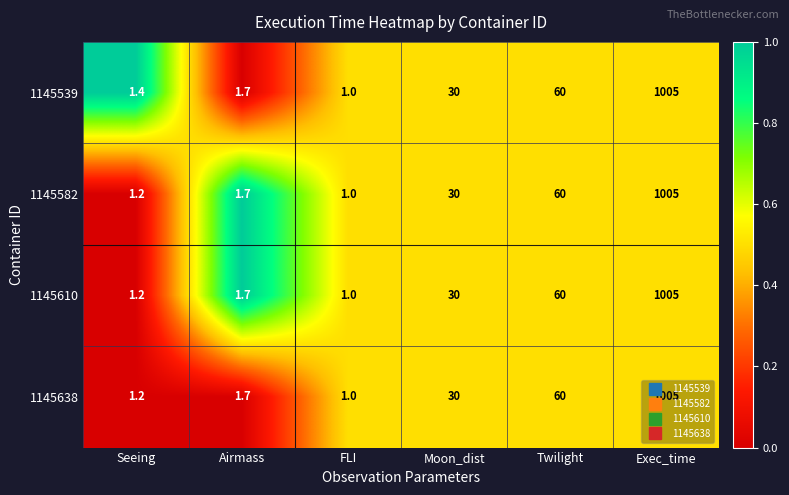

Rank the categories by 1145610 value from lowest to highest.

FLI, Seeing, Airmass, Moon_dist, Twilight, Exec_time